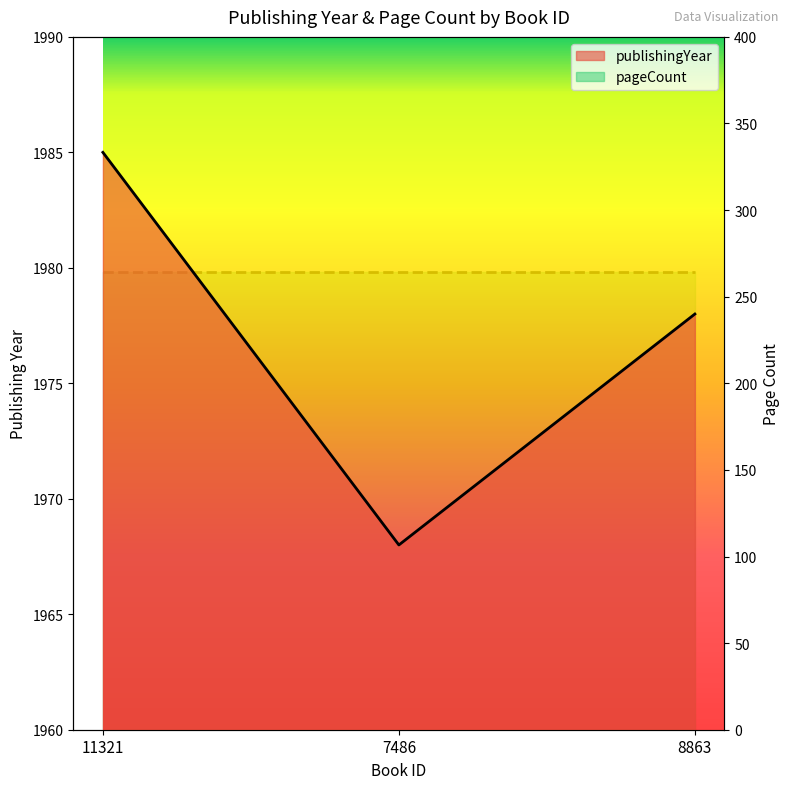

Which category has the lowest value across all series?

7486